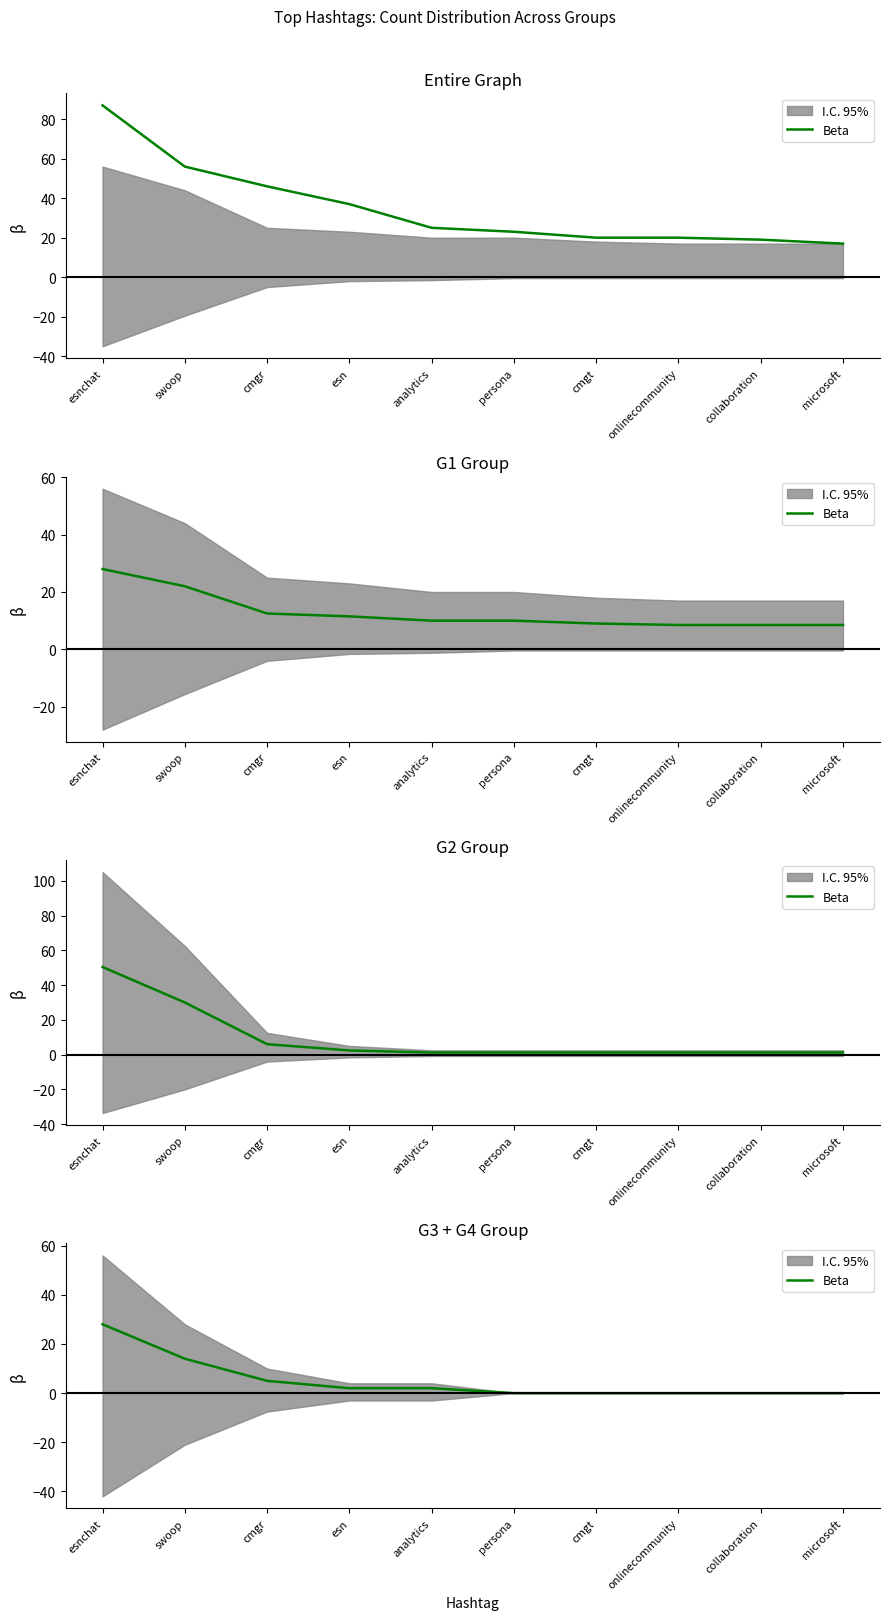

Count the number of values greater than 2.

3